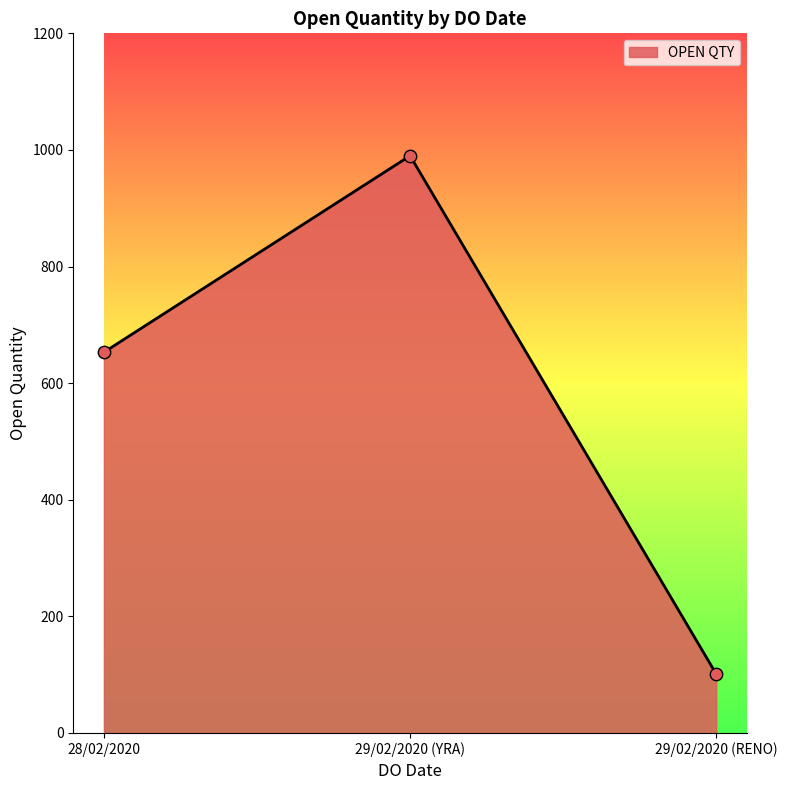

Approximately how many times larger is the value at 29/02/2020 (RENO) compared to 28/02/2020?

0.2